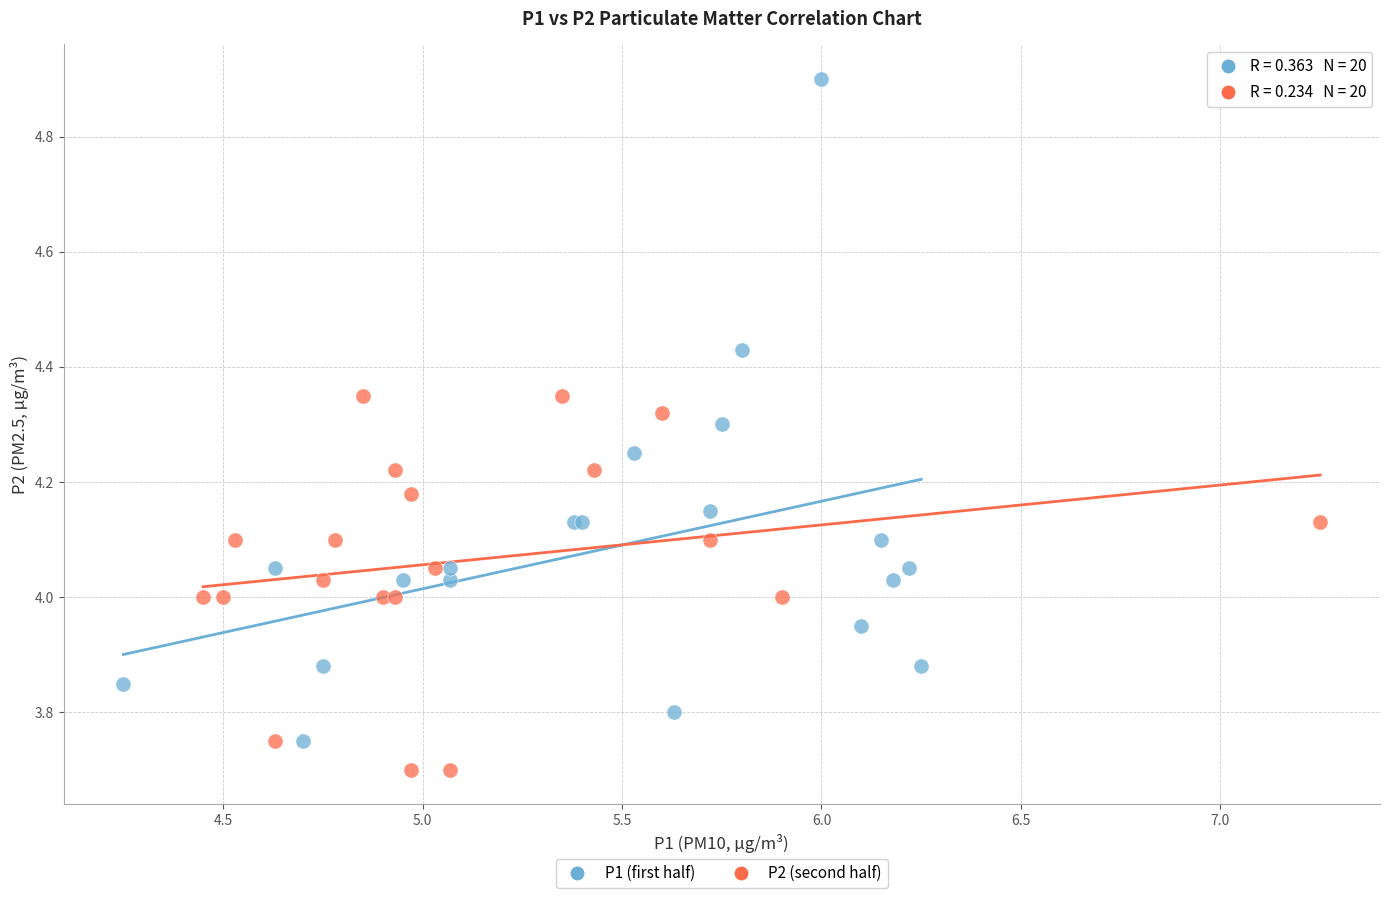

Which series contains the highest Y value?

P1 (first half)